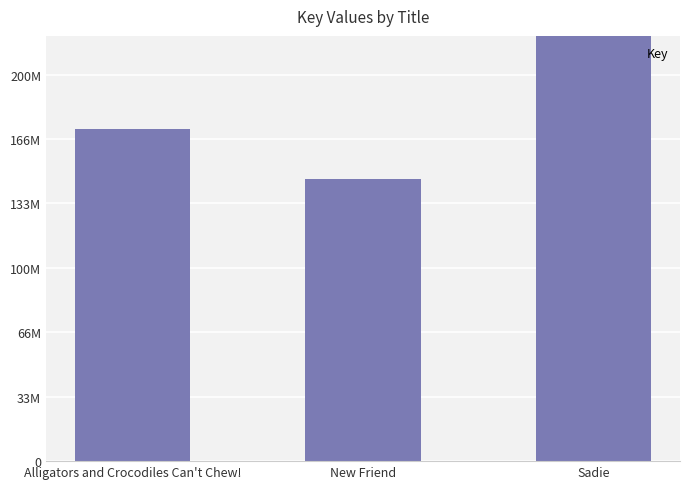

Reading left to right, what are all the values shown in this chart?

Alligators and Crocodiles Can't Chew!=172088179	New Friend=145973586	Sadie=452017063